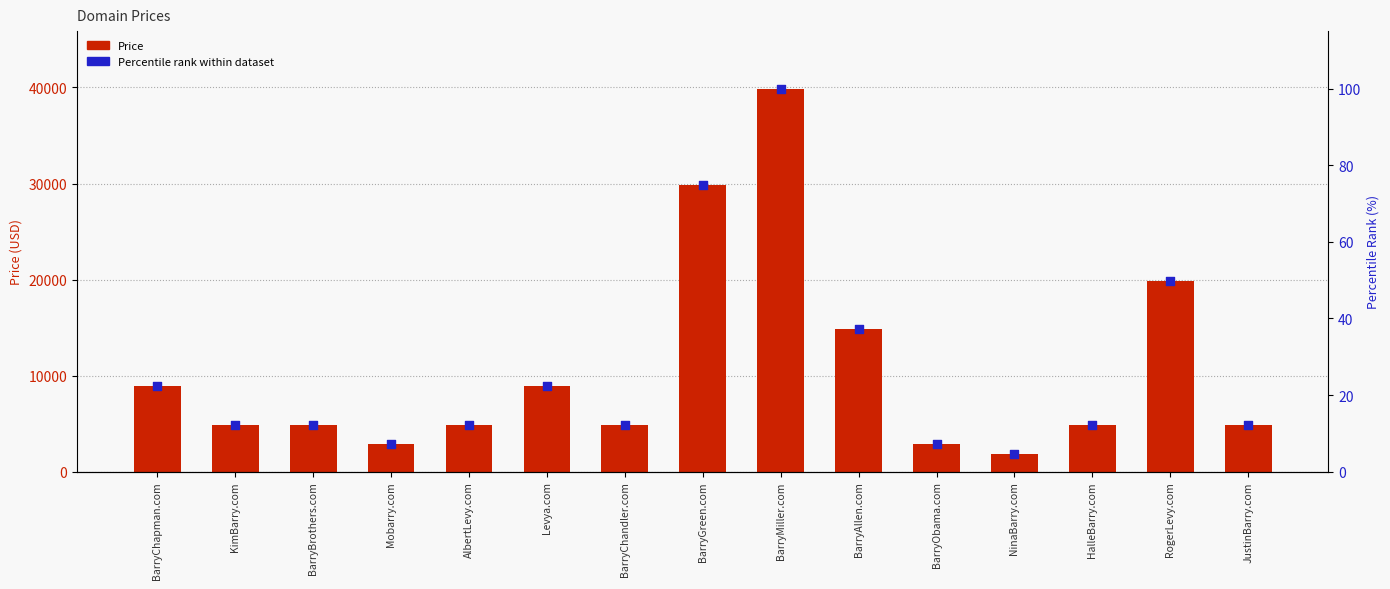

At which category is the sum across all series the highest?

BarryMiller.com